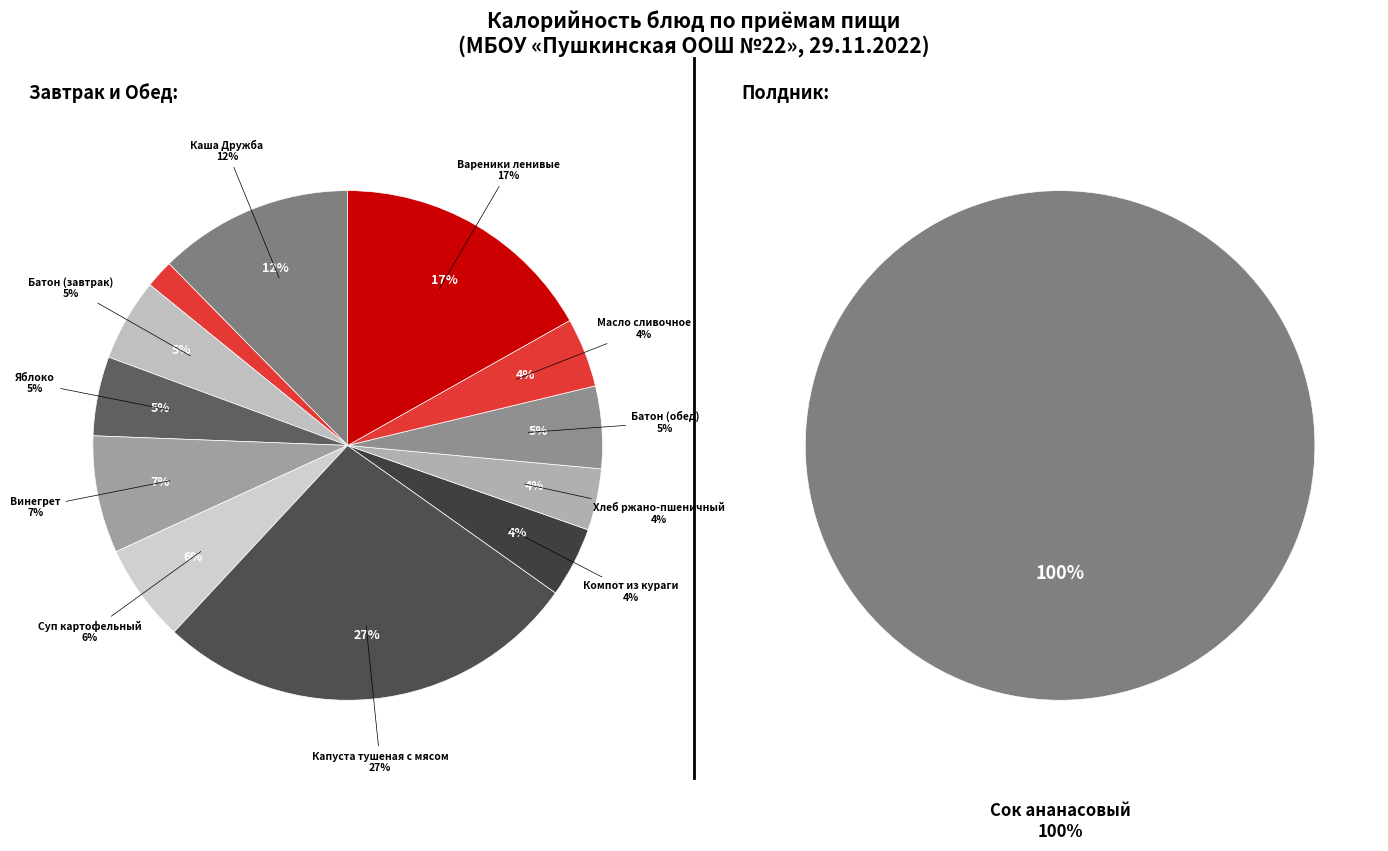

How many slices are in this pie chart?

13